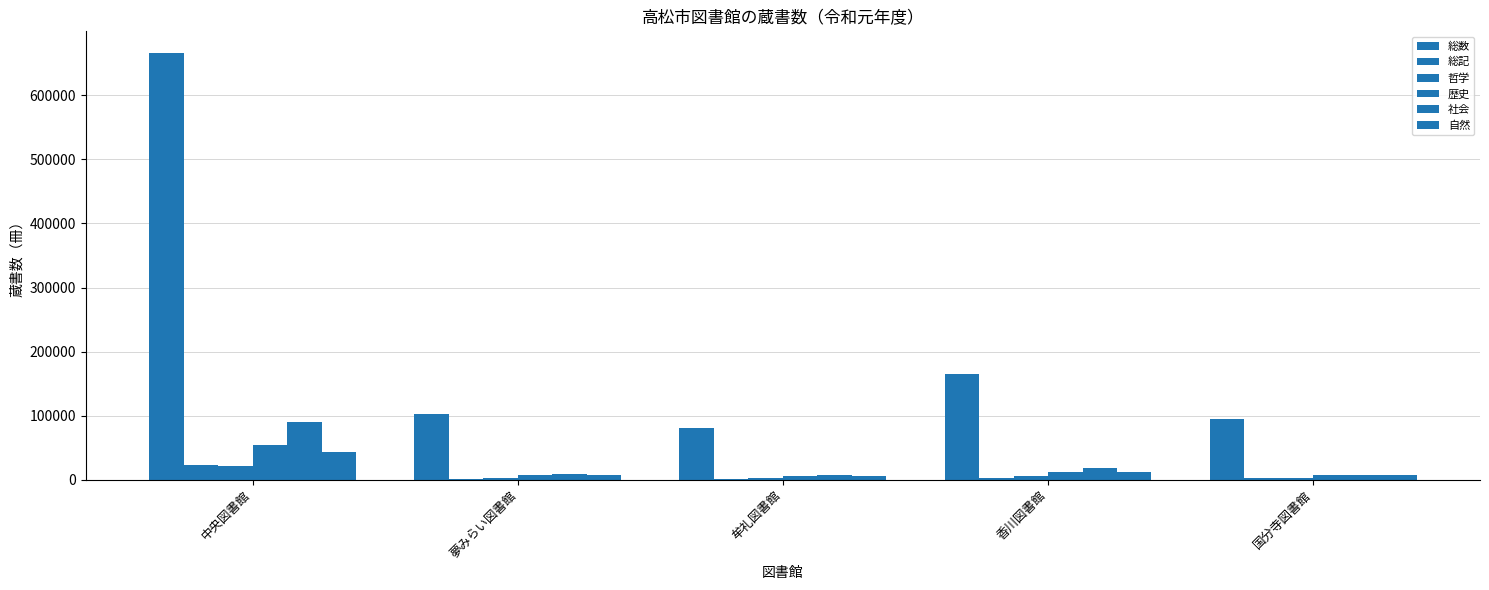

Is it true that 哲学 equals 1615 at 国分寺図書館?

False